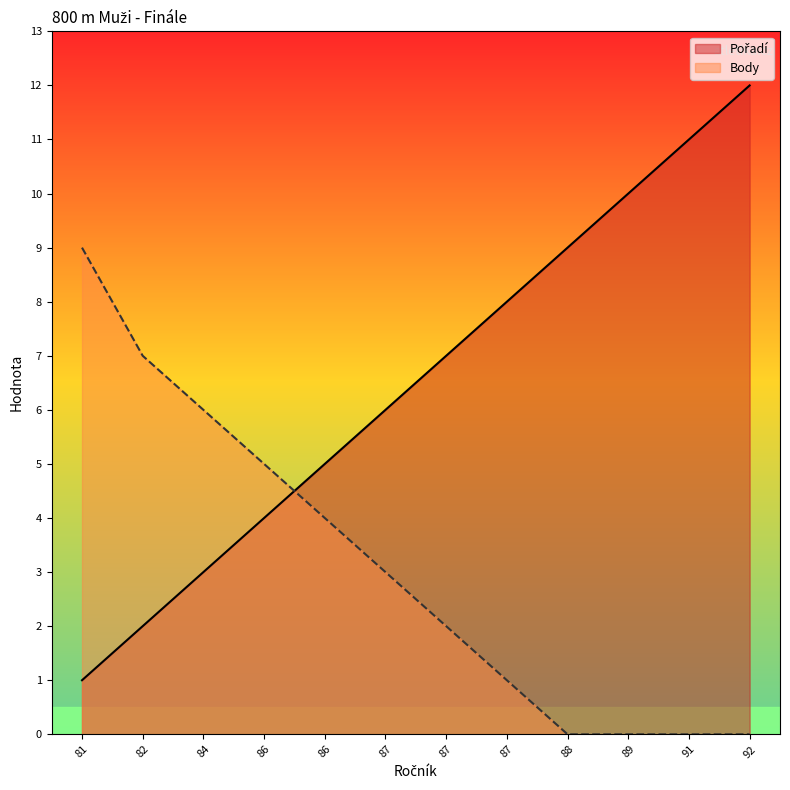

List the series in order of their peak value, lowest first.

Body, Pořadí